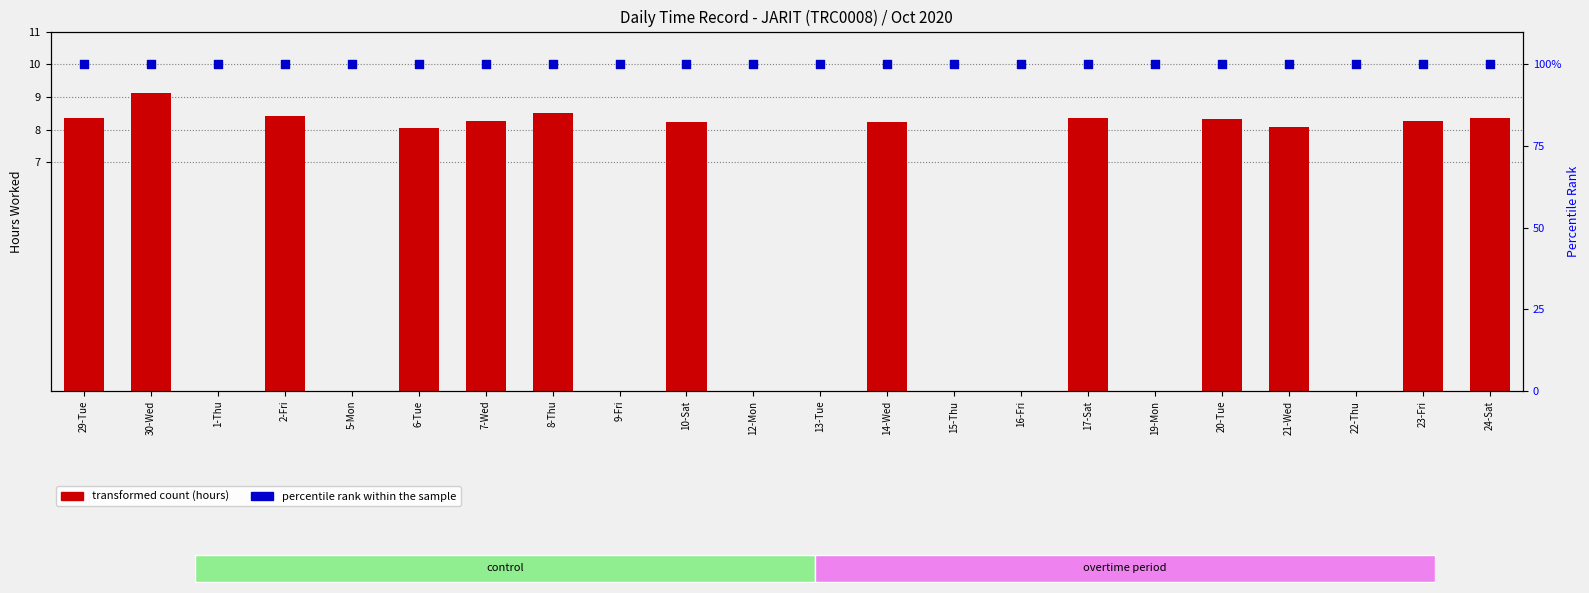

Is the value of percentile rank within the sample at 22-Thu greater than the value of transformed count at 12-Mon?

No